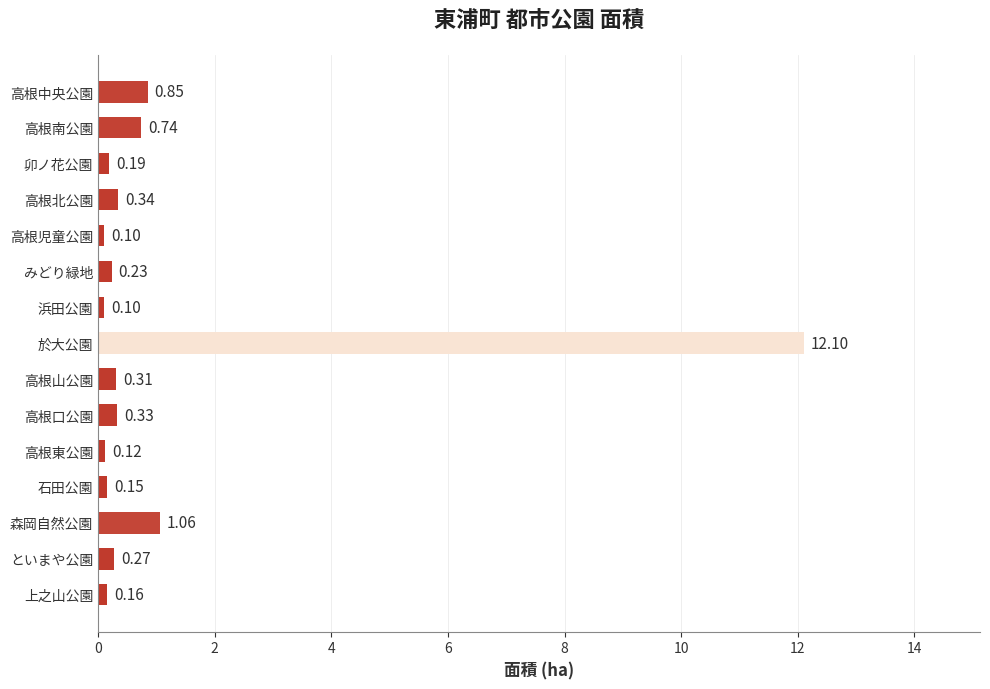

Where is the data nearest to the value 6?

森岡自然公園